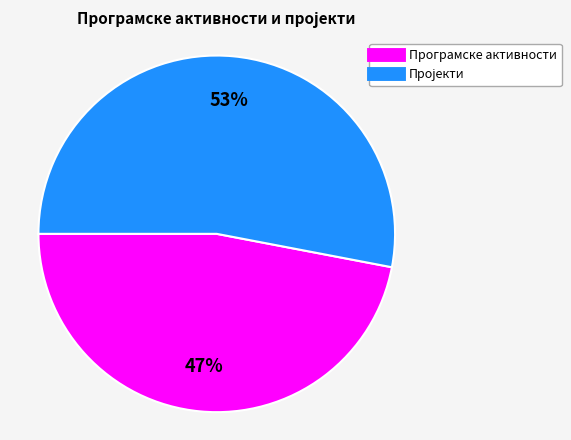

Is there a majority slice in this chart?

Yes